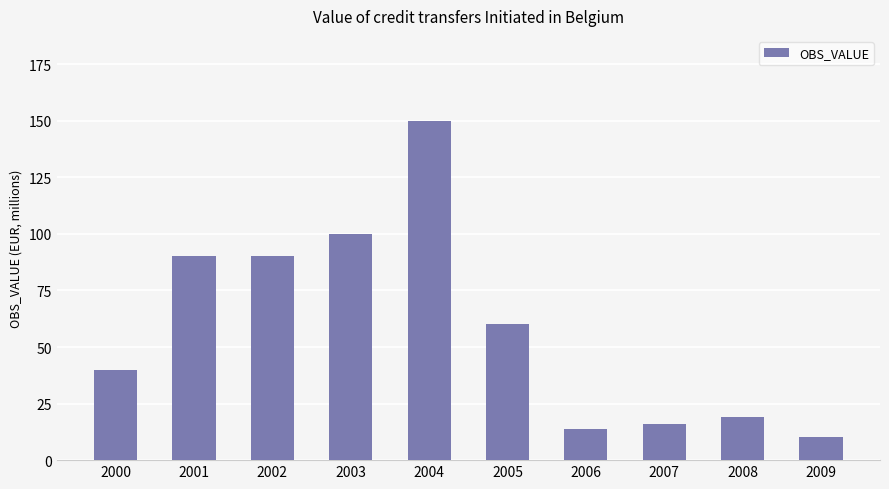

What is the average value?

58.9